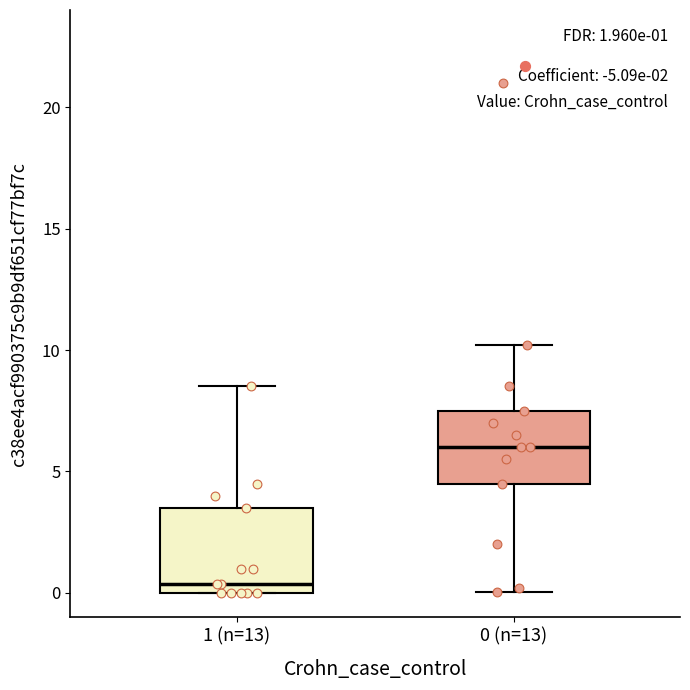

Comparing the boxes themselves (not the whiskers), which one is the tallest?

1 (n=13)